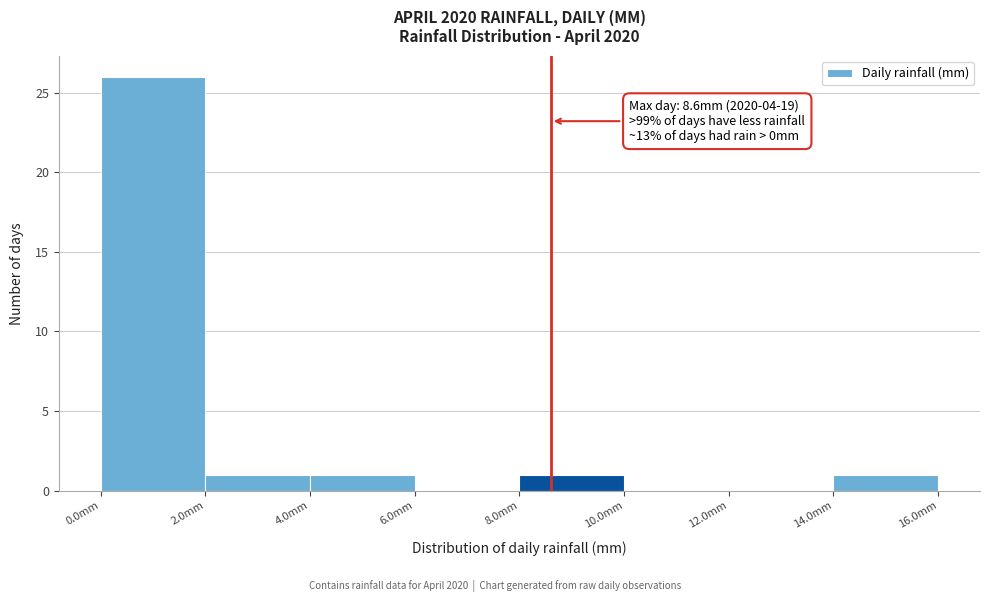

Over which range of the x-axis is the bar tallest?

0 to 2